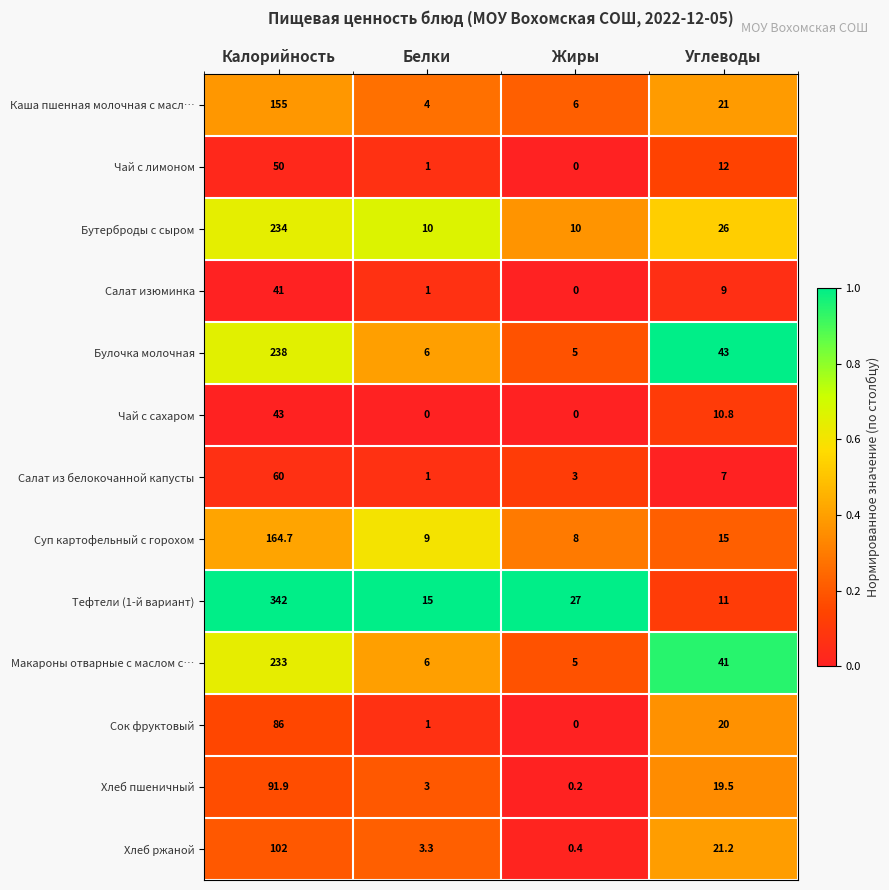

At how many categories does at least one series exceed 0?

4